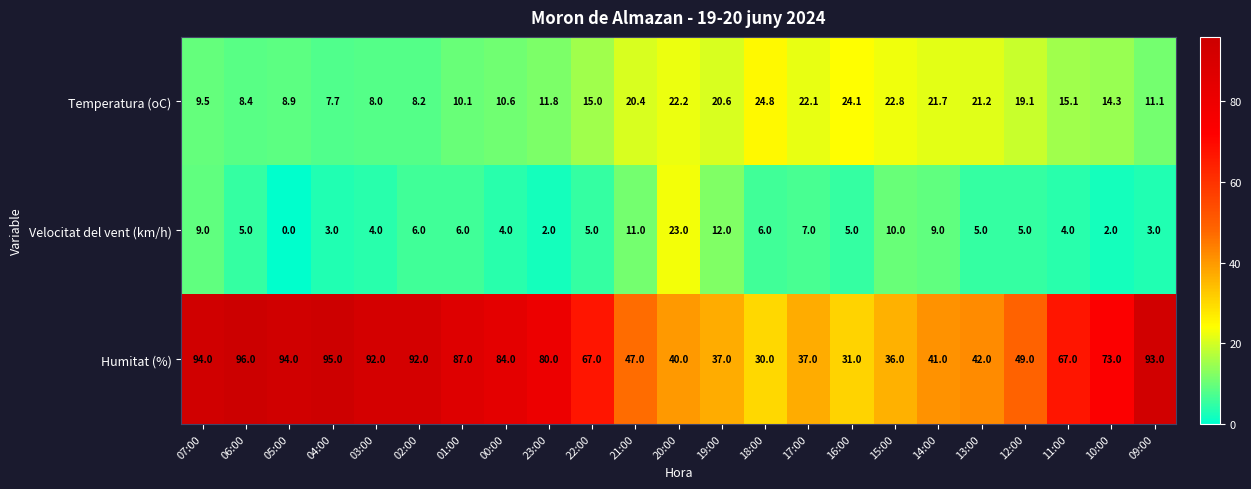

Rank the series by their maximum value, from highest to lowest.

Humitat (%), Temperatura (oC), Velocitat del vent (km/h)